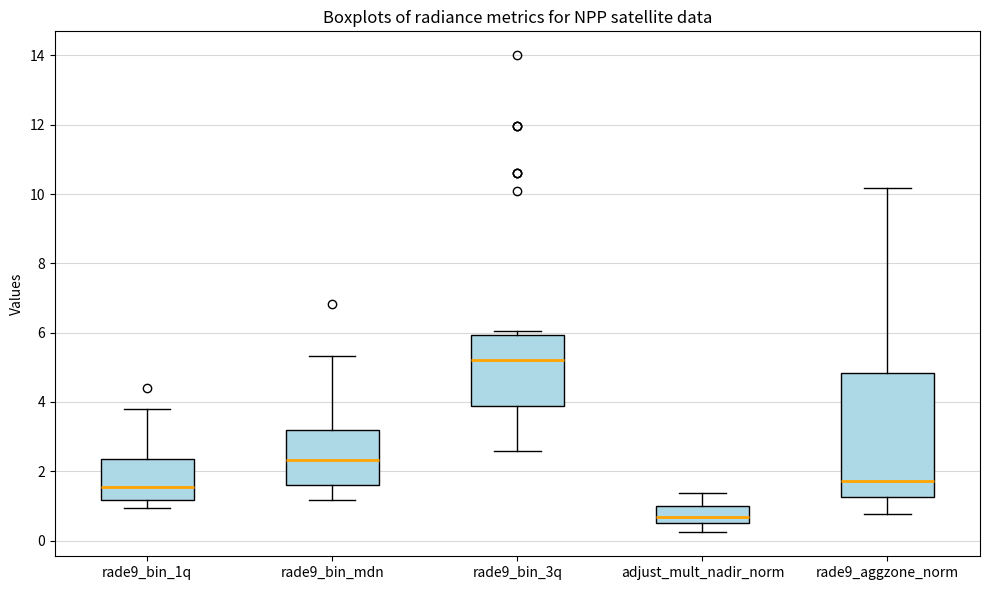

Which box has the highest median line?

rade9_bin_3q